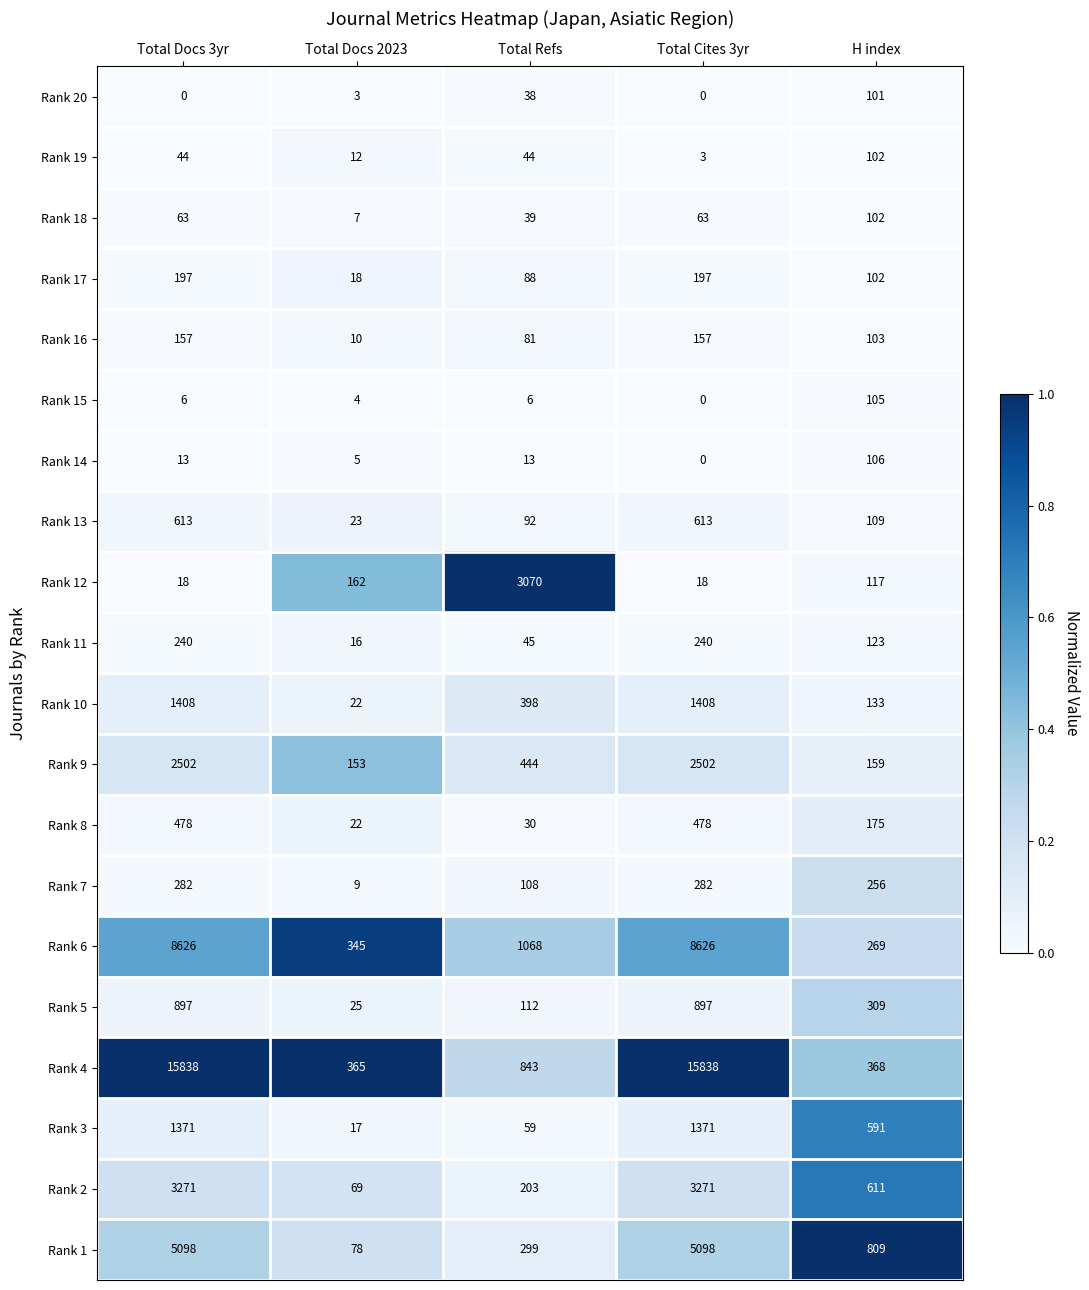

Which series has the largest total across all categories?

Rank 4